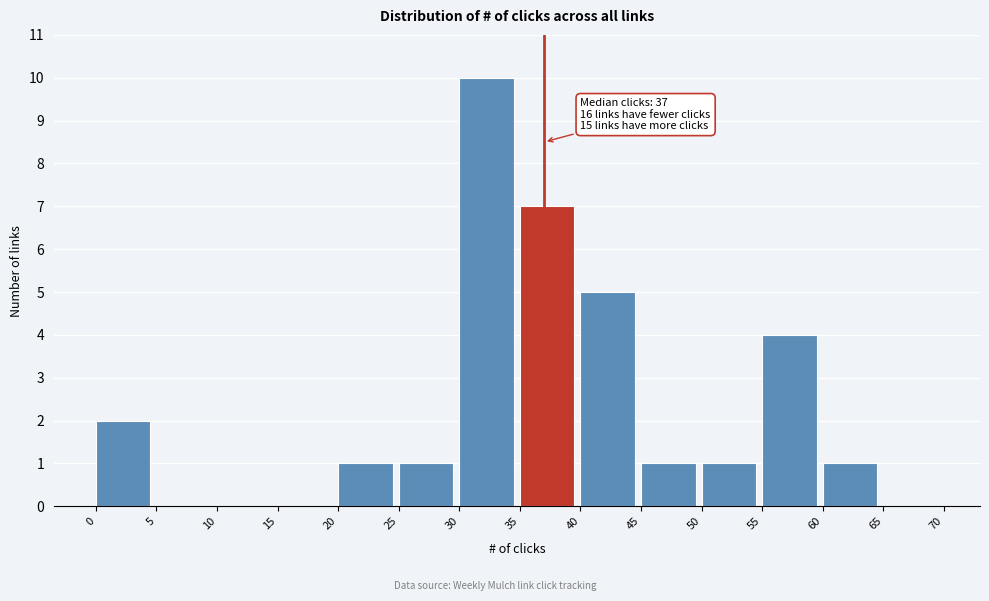

Over which range of the x-axis is the bar tallest?

30 to 35